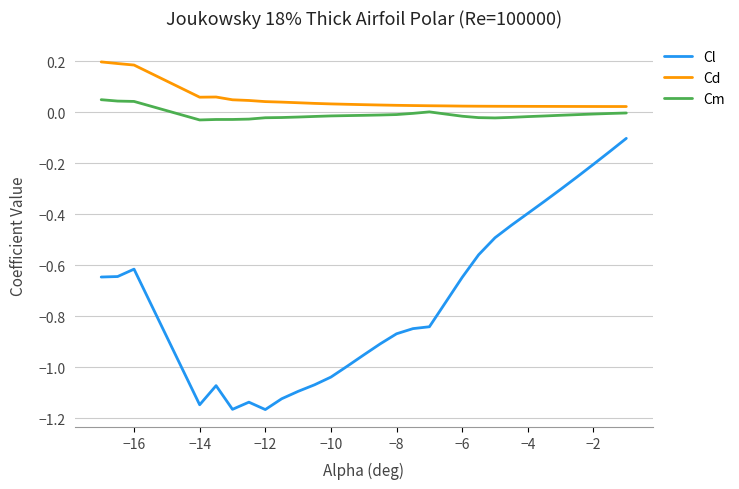

Which series has the widest spread of values?

Cl